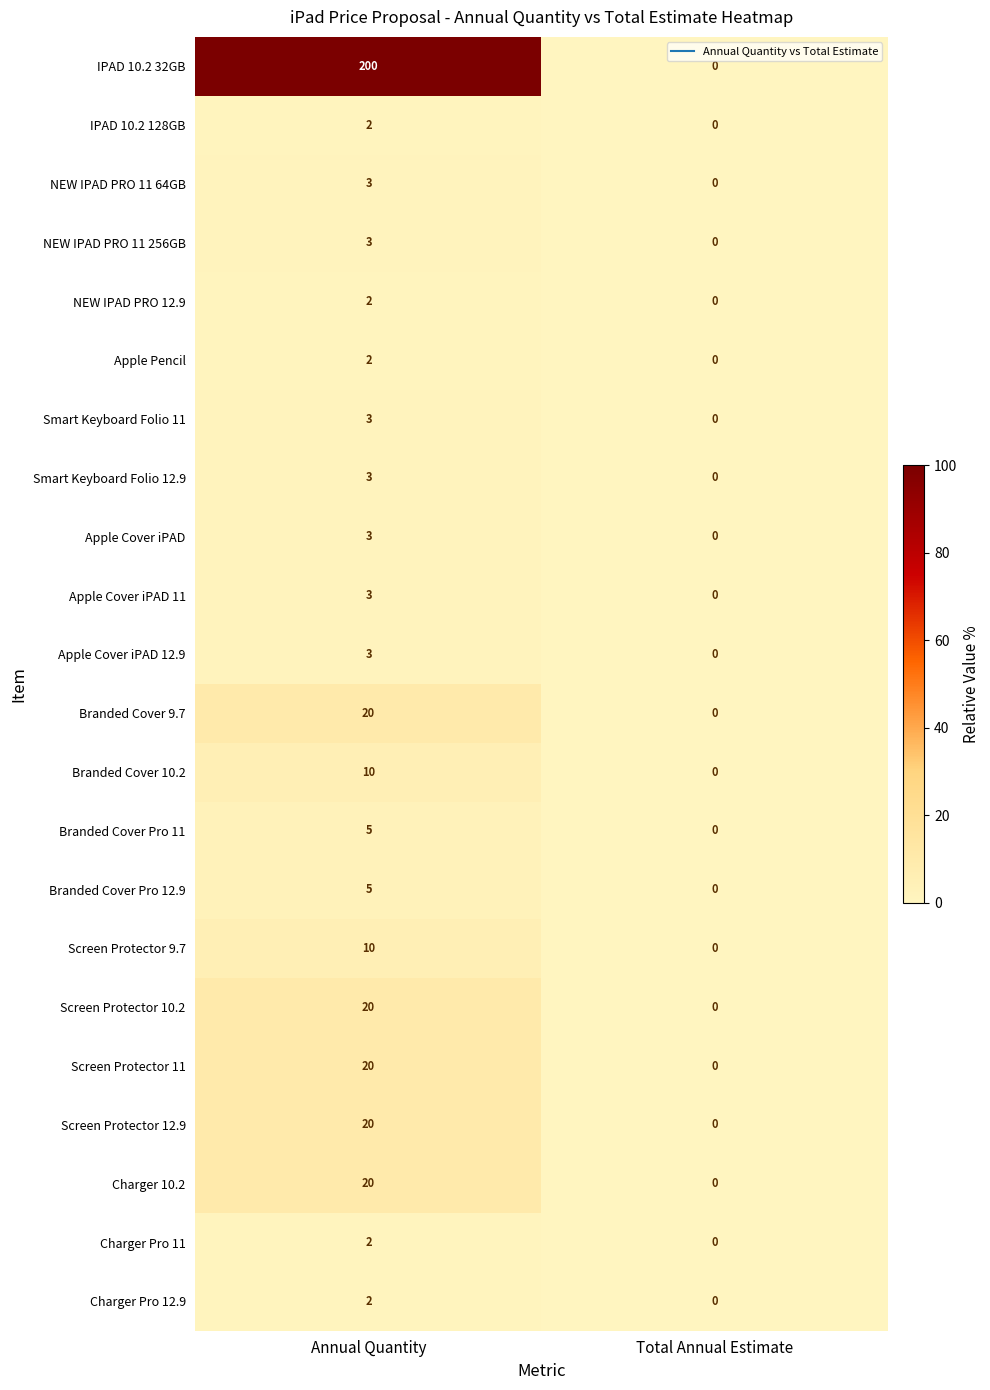

At which category is the sum across all series the highest?

Annual Quantity